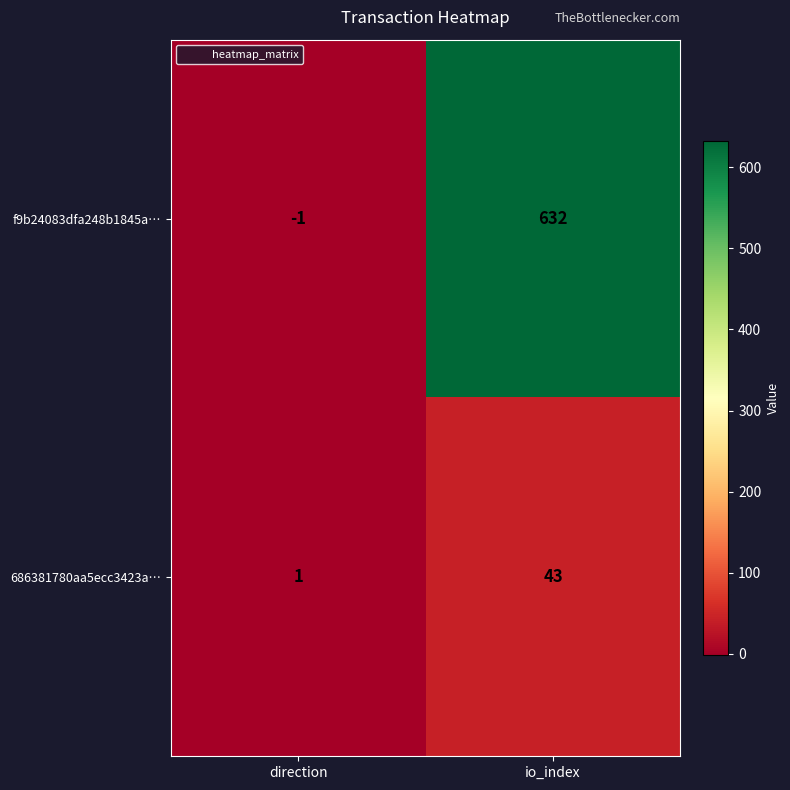

The value of 686381780aa5ecc3423a… at io_index is 43. True or false?

True